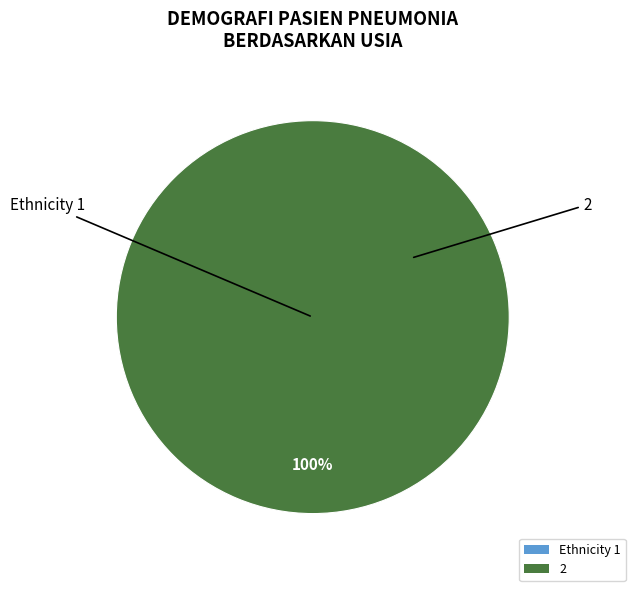

Which has a higher value, 1 or 2?

2